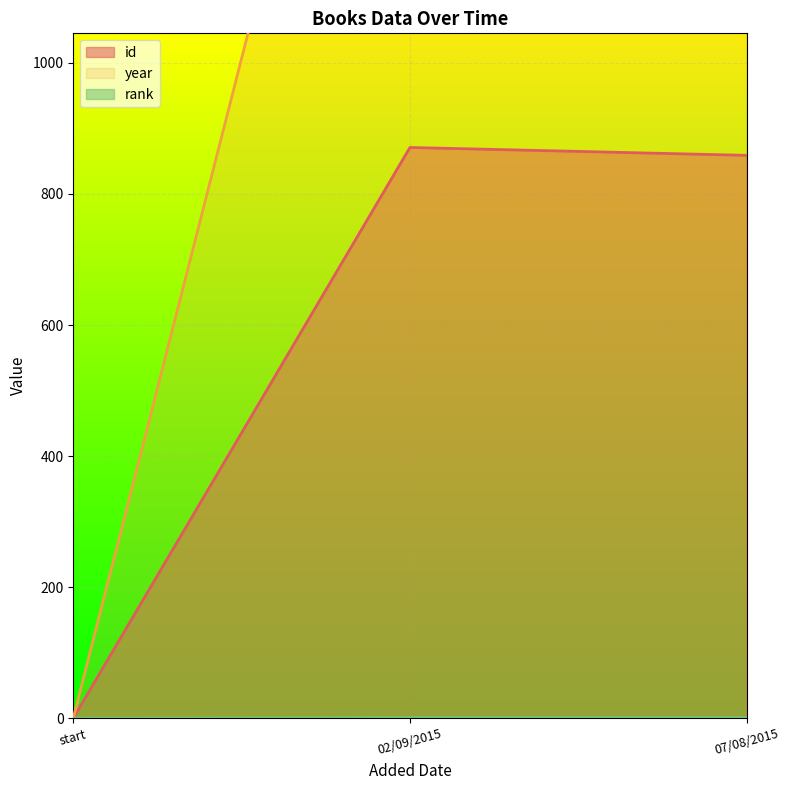

At which label does id reach its minimum?

start